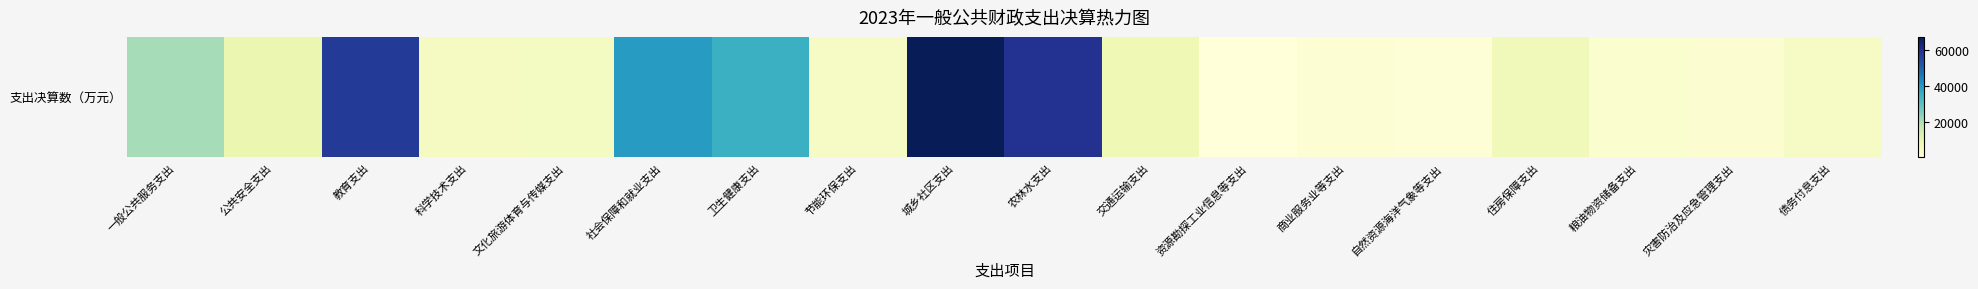

What is the ratio of the value at 城乡社区支出 to the value at 商业服务业等支出?

35.3